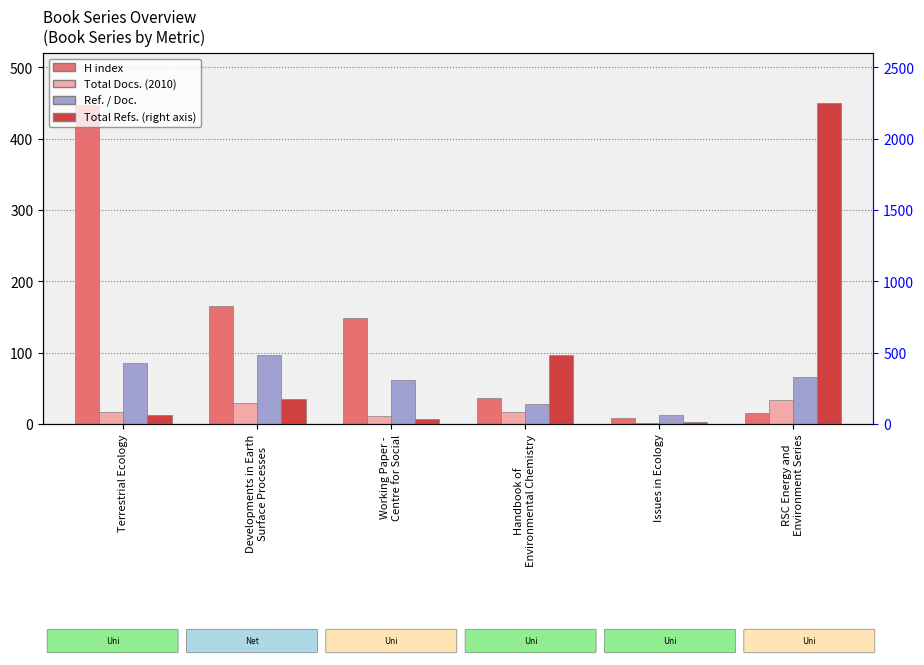

Which series has the largest total across all categories?

Total Refs.